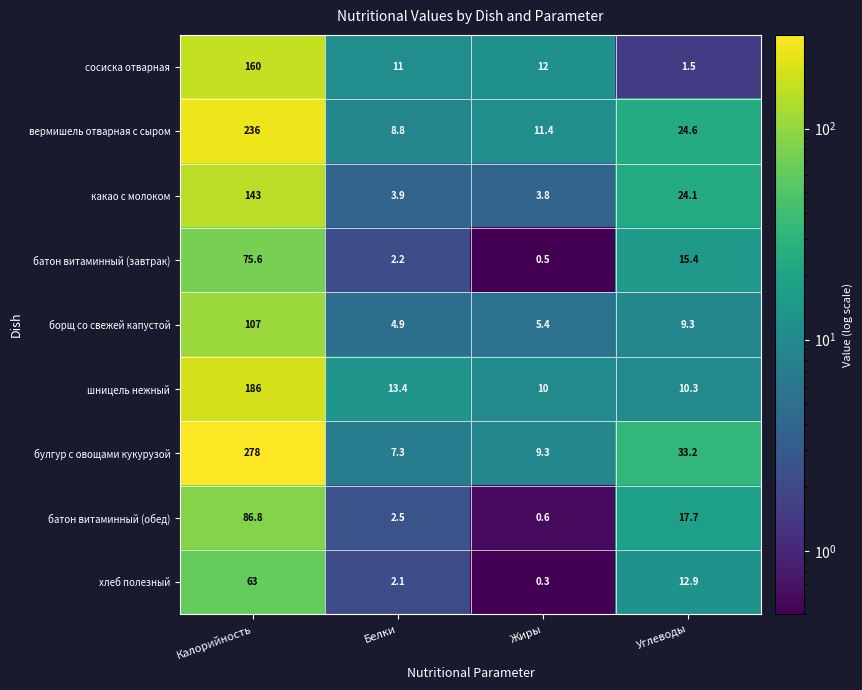

What is the minimum value shown in the chart?

0.3